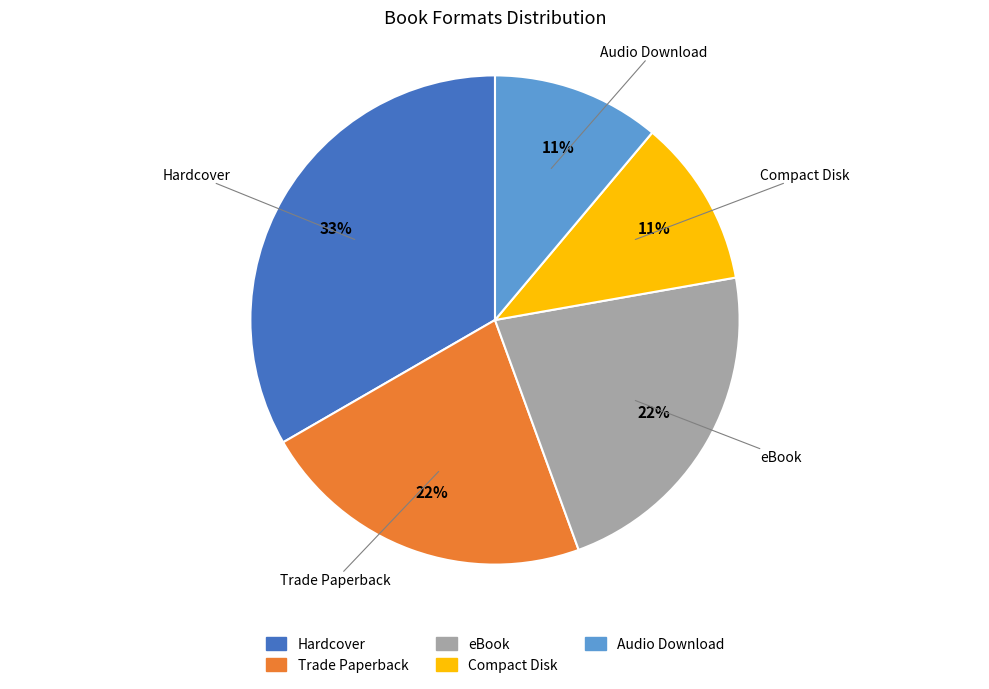

To the nearest percent, what portion does eBook represent?

22%